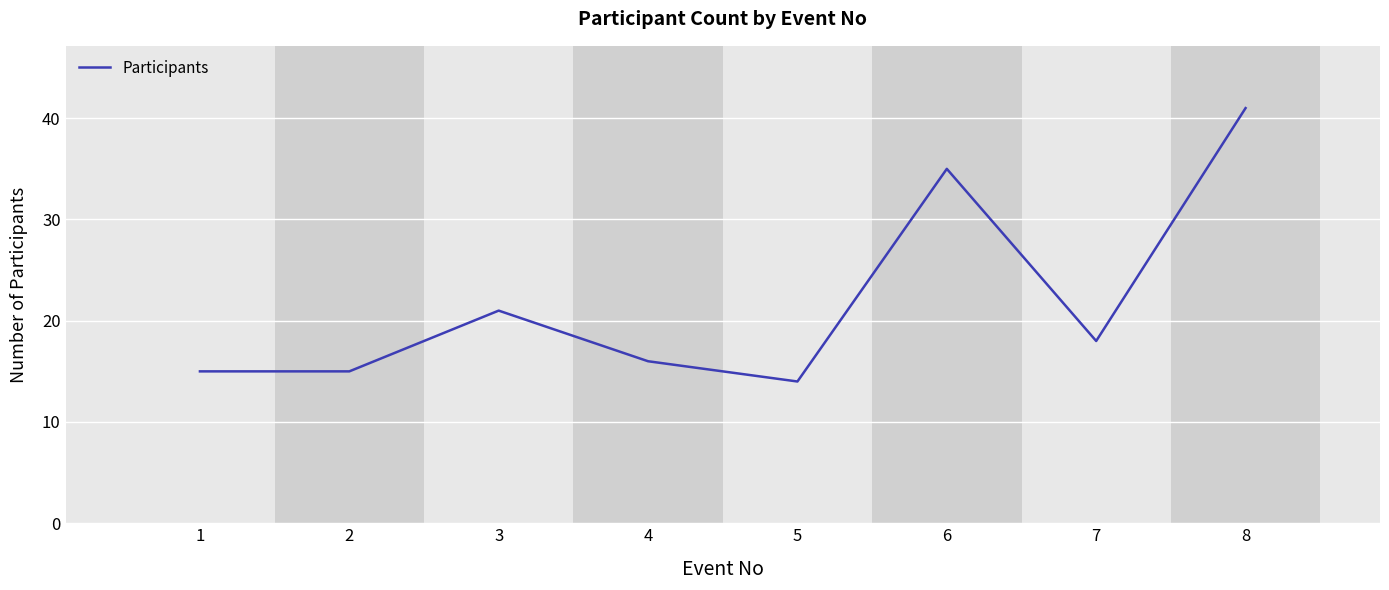

What is the difference between the maximum and minimum values?

27